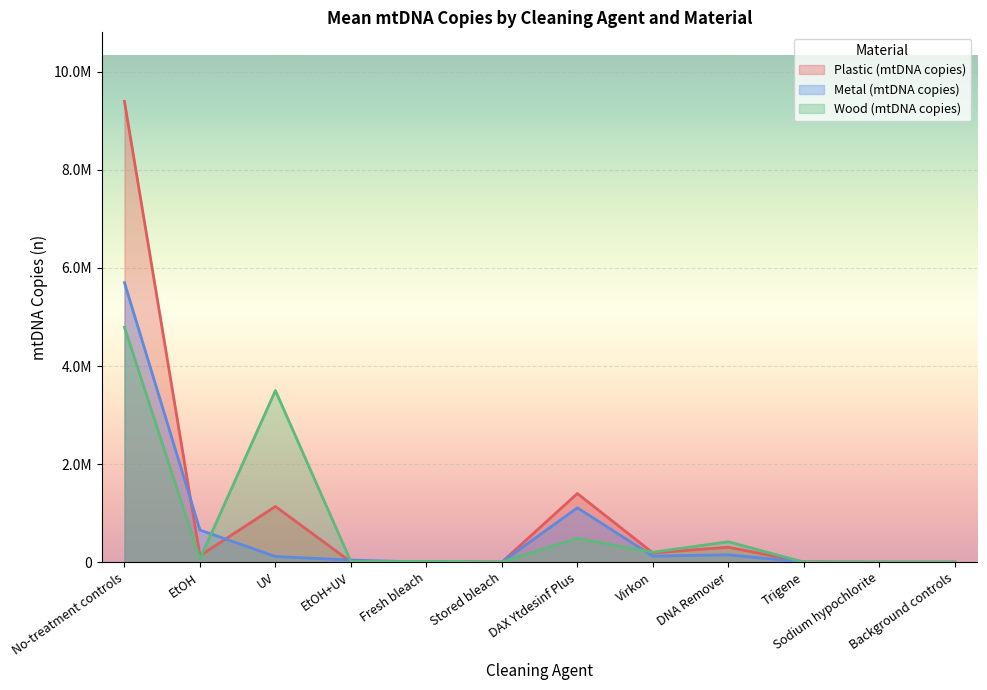

Reading left to right, list all the values displayed in this chart.

Plastic (mtDNA copies): 9396666.7	131640.0	1136000.0	4724.0	1990.8	918.2	1399800.0	188720.0	304333.0	4223.0	199.0	15.0
Metal (mtDNA copies): 5701333.3	655333.3	115507.0	42566.7	22.8	84.6	1108197.5	123350.0	149910.0	970.0	0.0	37.0
Wood (mtDNA copies): 4792666.7	63460.0	3500000.0	11480.0	15312.5	4336.8	486000.0	201400.0	416000.0	0.0	8.0	354.0